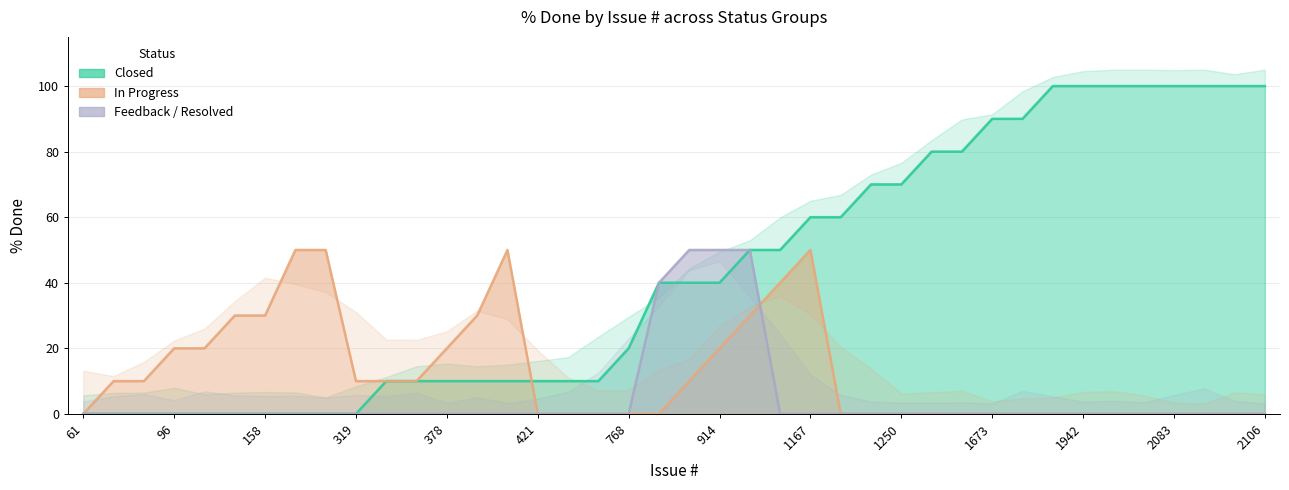

How many lines are shown in the chart?

3